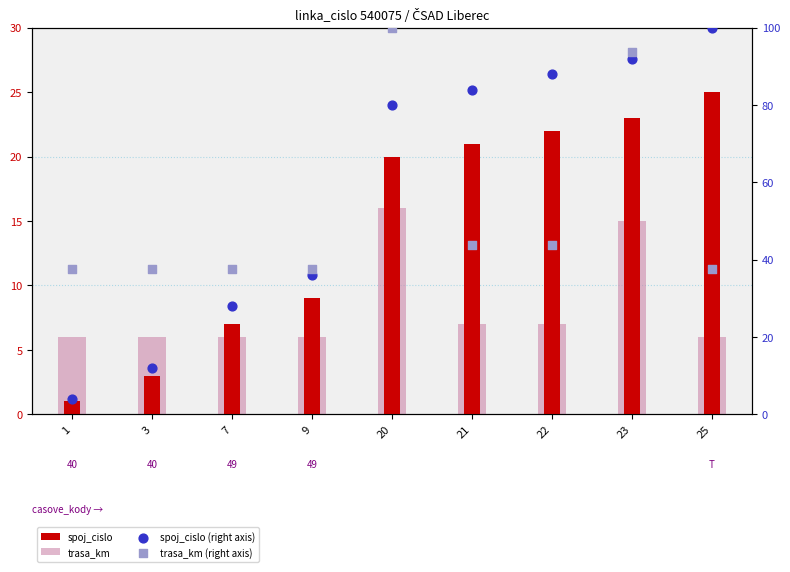

At which category is the sum across all series the highest?

23